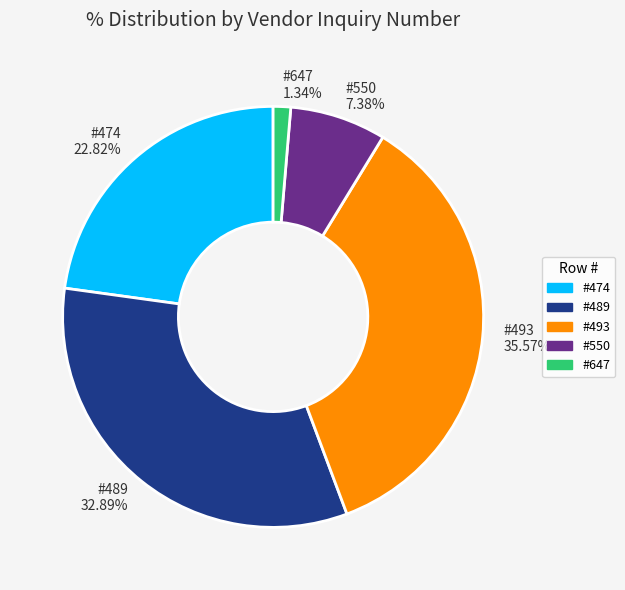

Do #489 and #550 together represent more than half of the pie?

No